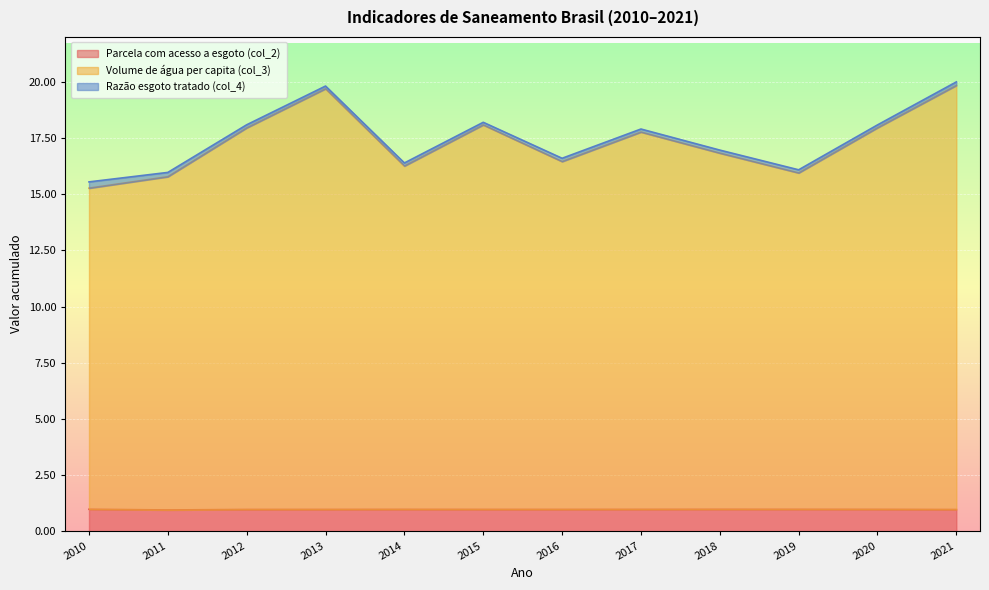

At which label is Volume de água per capita (col_3) closest to 17?

2018